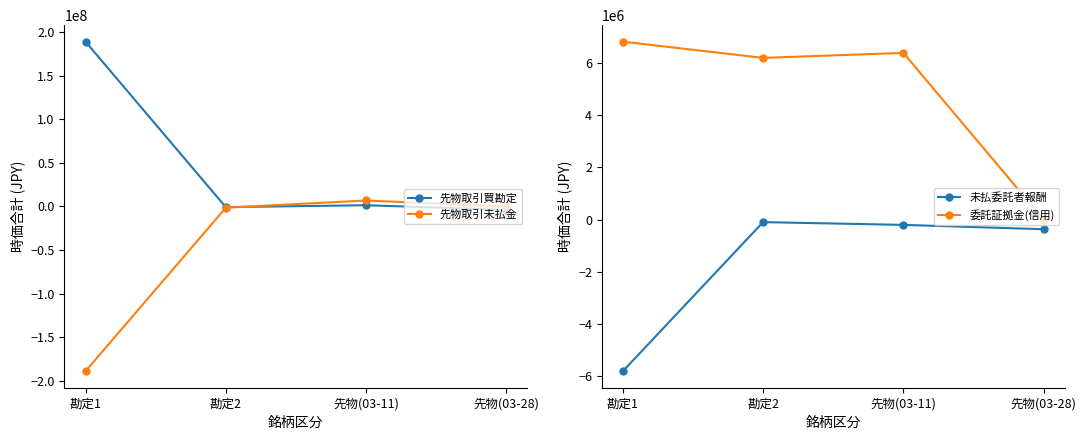

What is the difference between the 先物取引未払金 values at 勘定1 and 先物(03-28)?

188926465